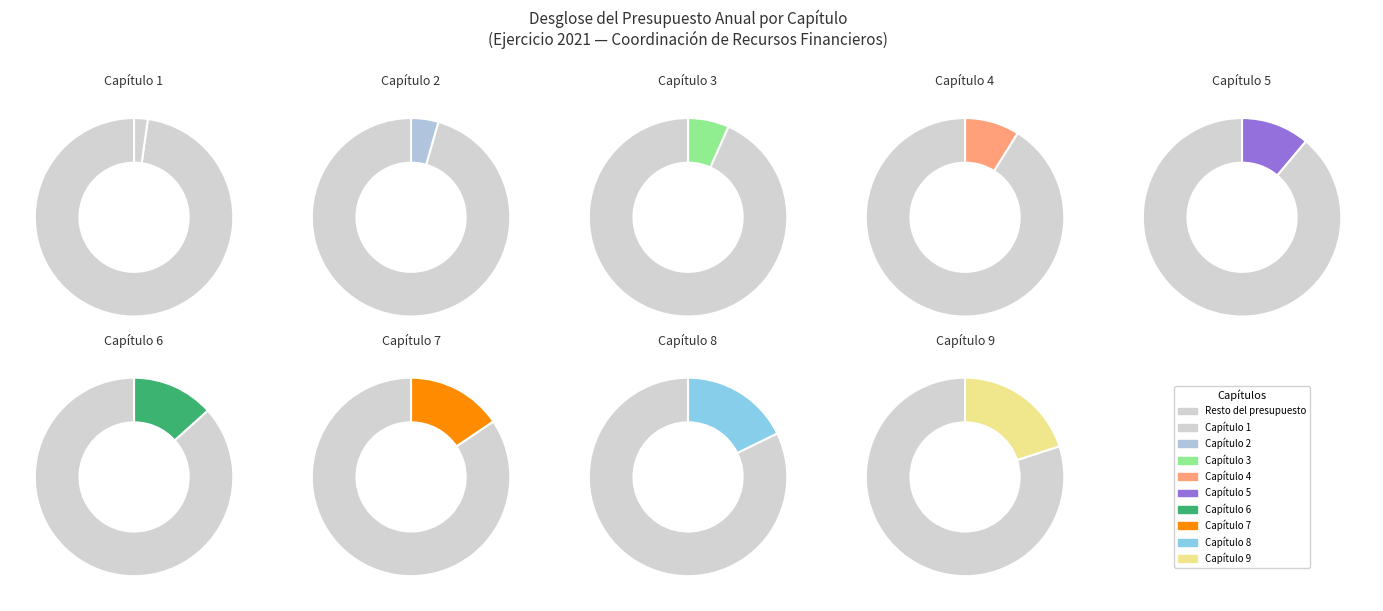

The Capítulo 1 slice represents 8% of the pie. True or false?

False